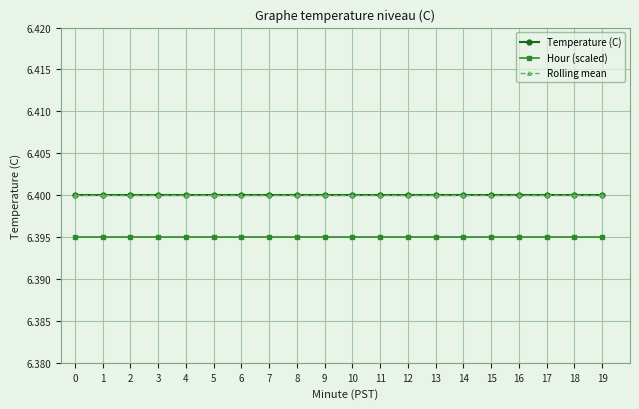

True or false: Hour (scaled) and Temperature (C) intersect in this chart.

False